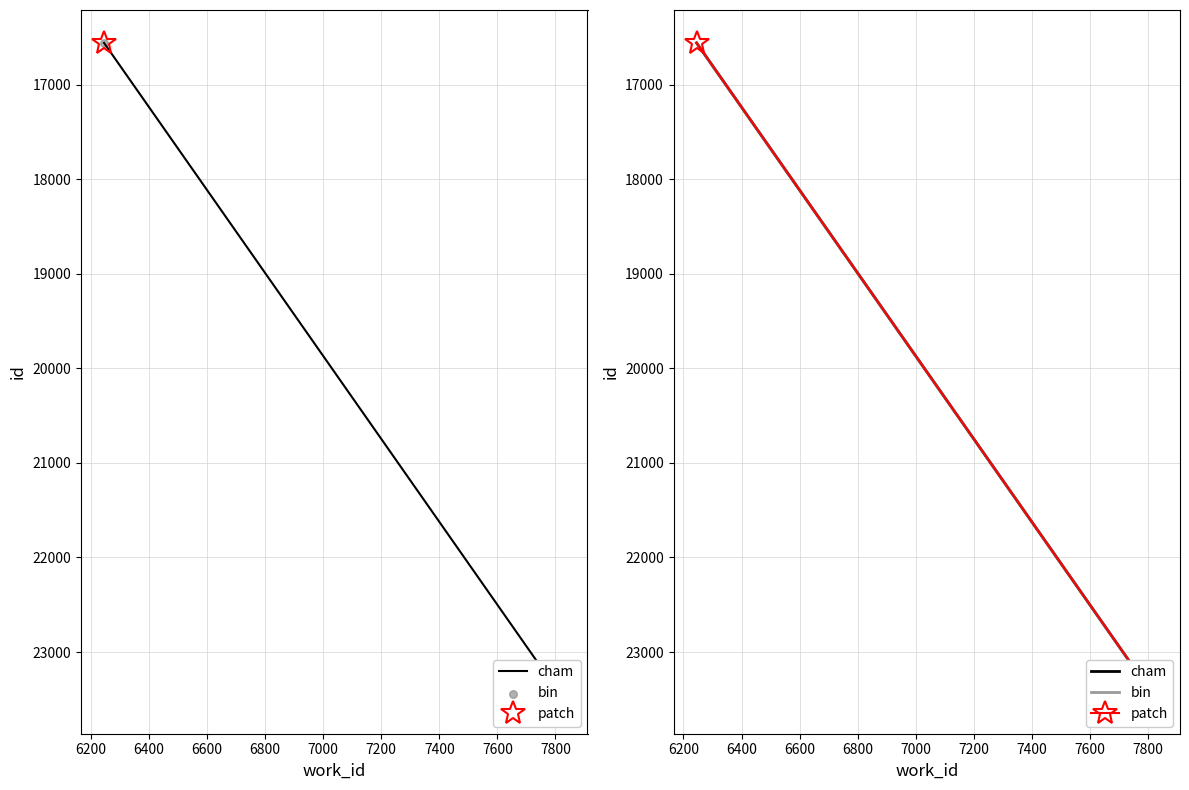

At how many categories does at least one series exceed 17170?

2